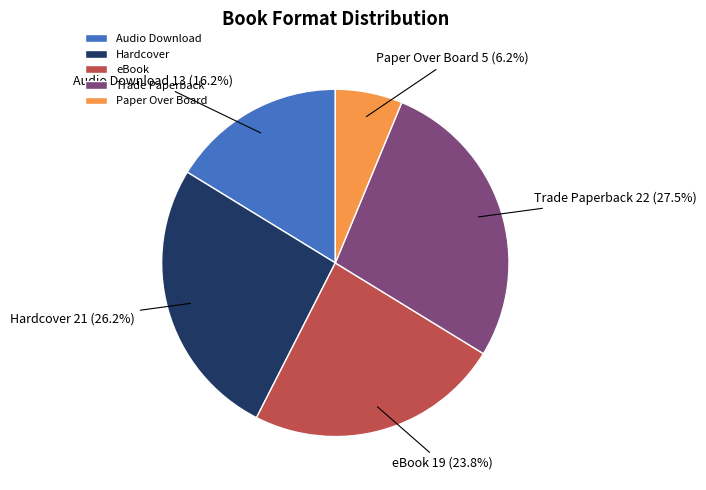

Is there any slice that represents more than half of the pie?

No